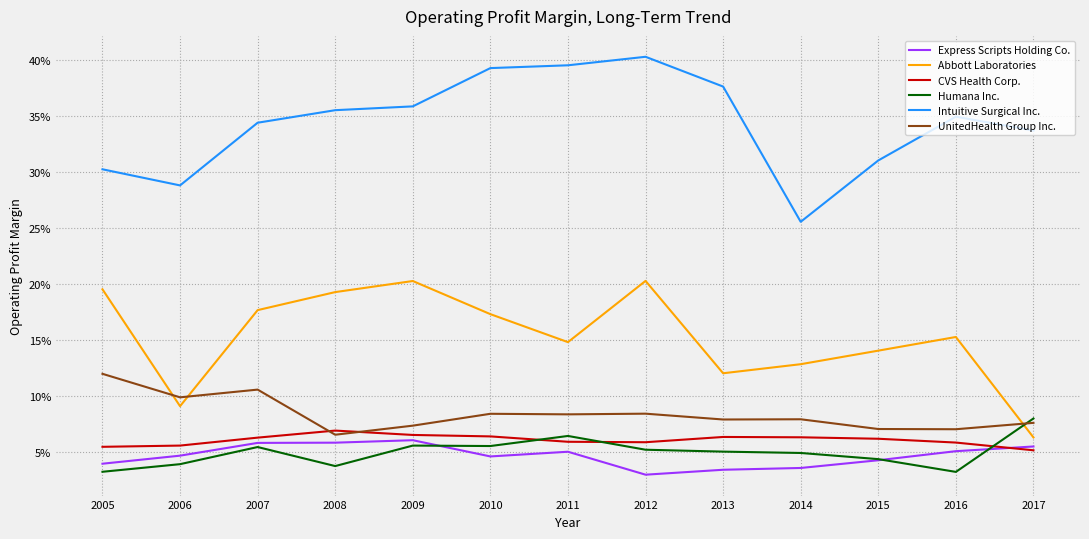

Which series has the largest total across all categories?

Intuitive Surgical Inc.